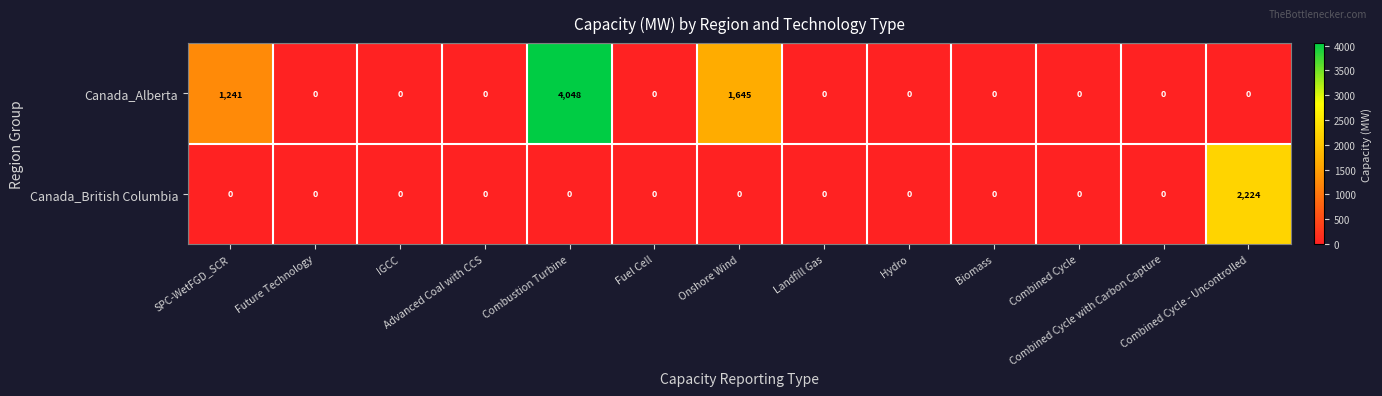

Rank the series by their average value, from lowest to highest.

Canada_British Columbia, Canada_Alberta